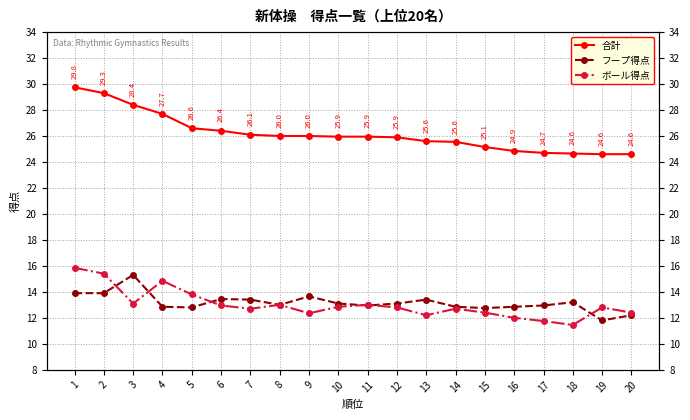

Where is 合計 nearest to the value 27?

5